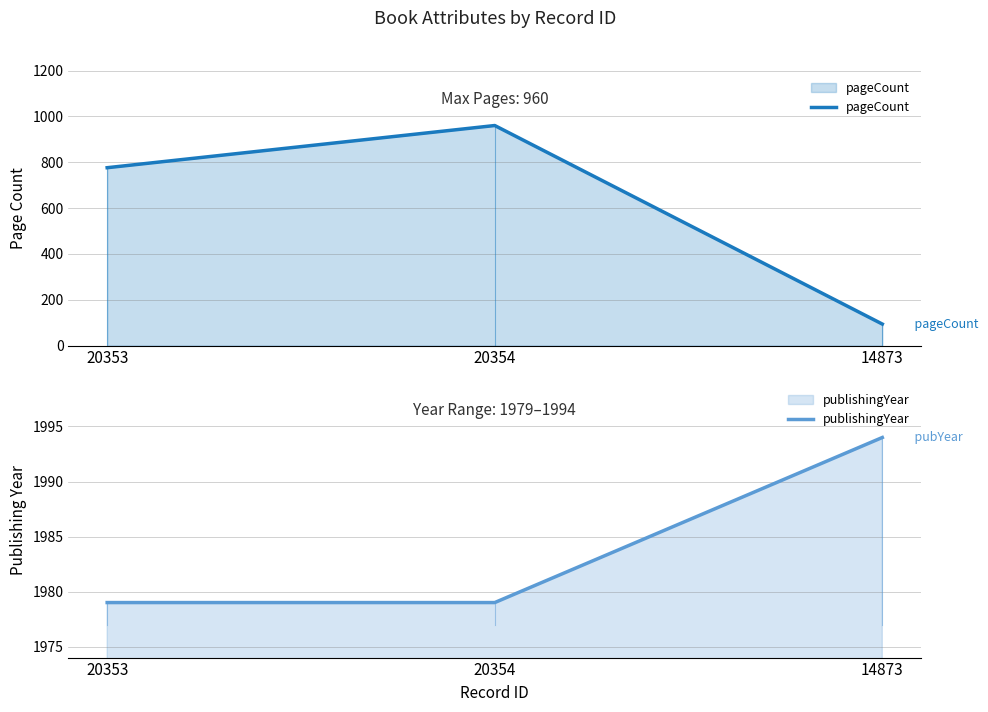

What is the label of the 3rd point from the right?

20353